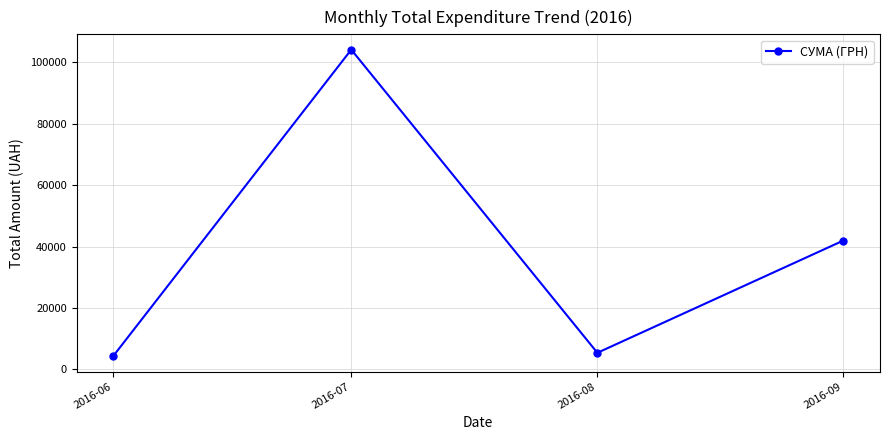

What is the sum of all values?

155716.4